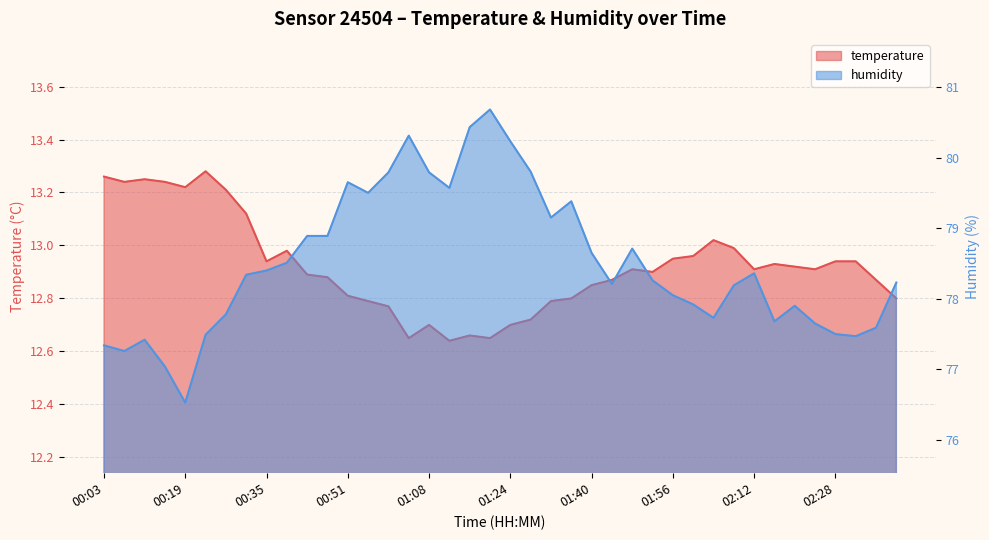

What is the average value of the humidity series?

78.5